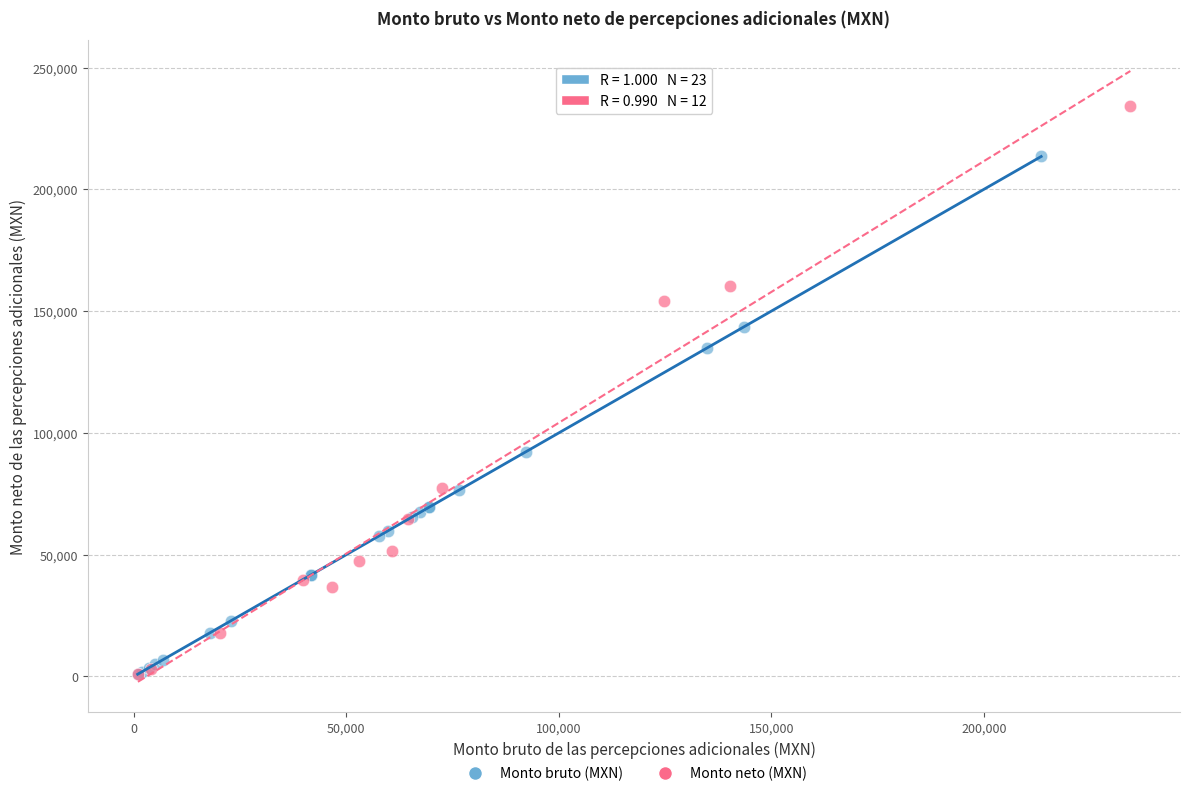

Which series contains the highest Y value?

Monto neto (MXN)